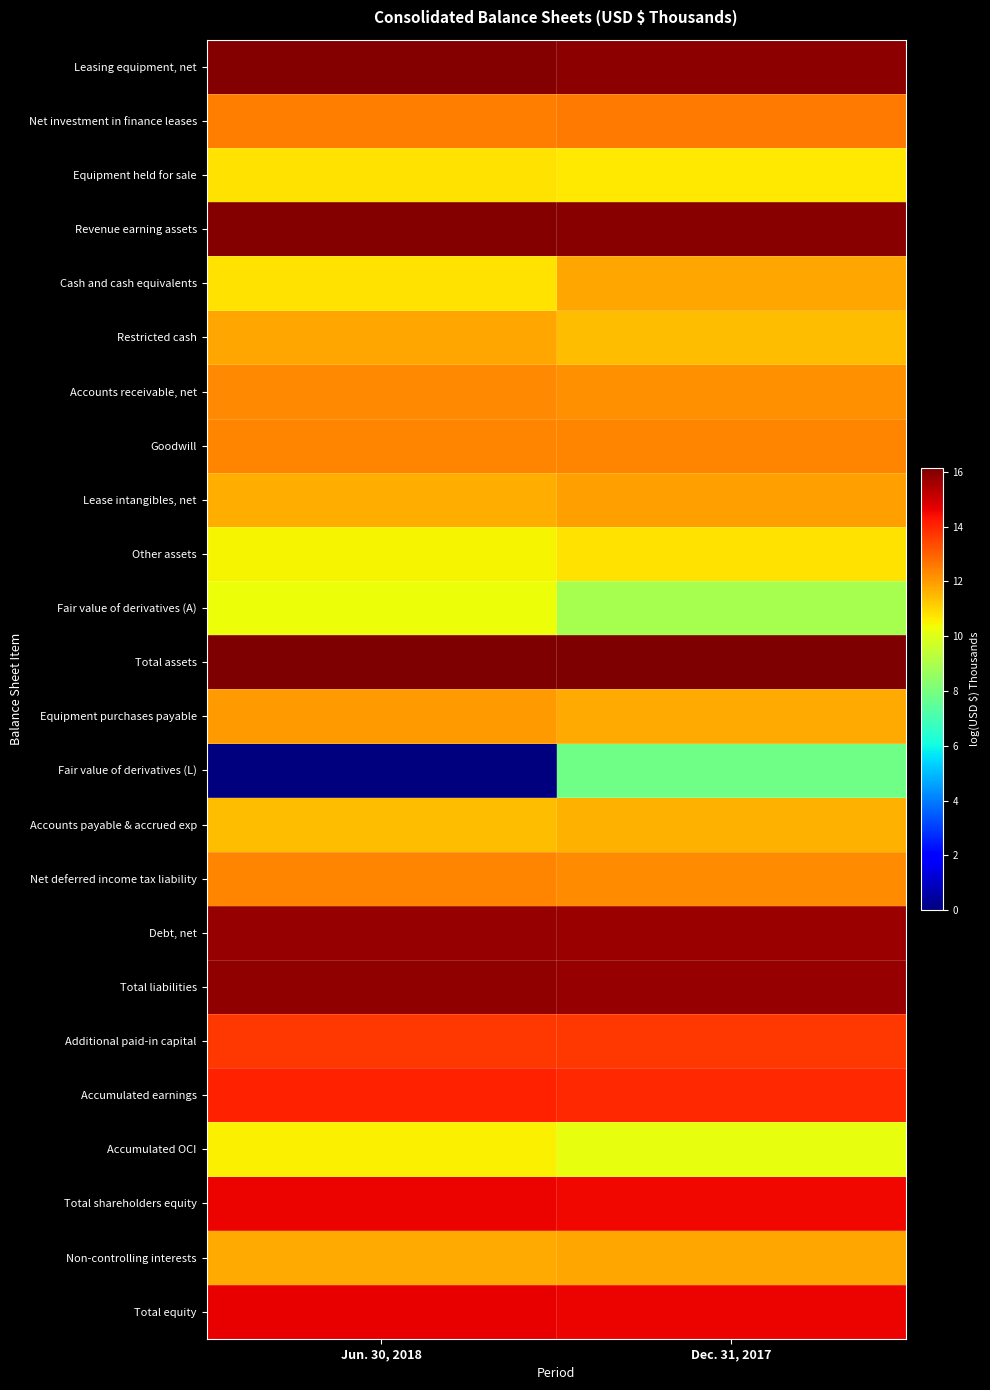

Between Jun. 30, 2018 and Dec. 31, 2017, which is larger?

Jun. 30, 2018